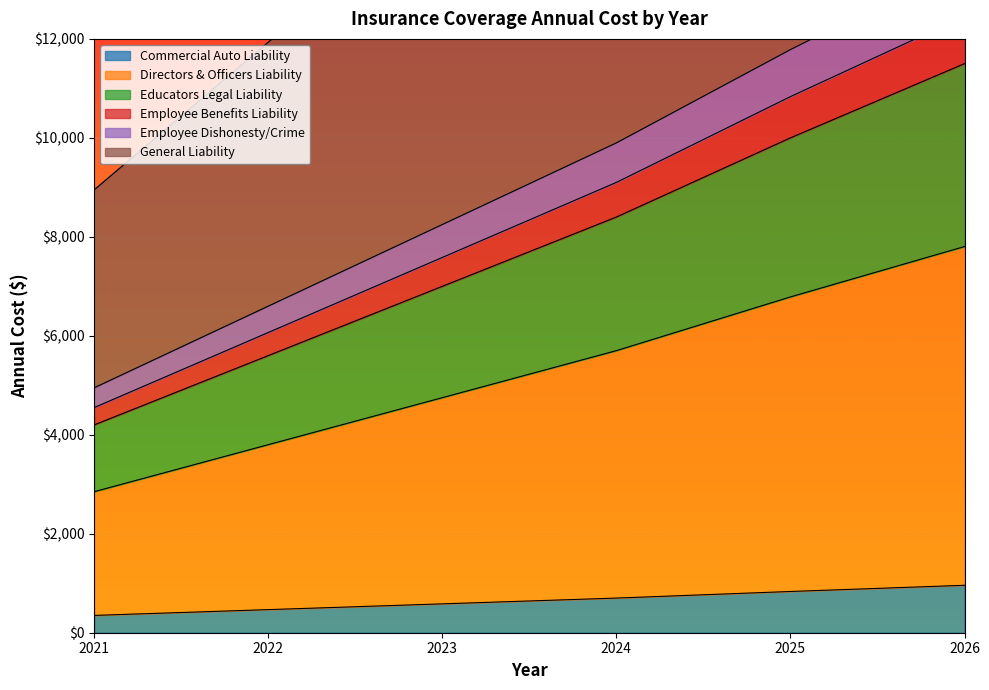

What is the lowest value of the Commercial Auto Liability series?

350.0